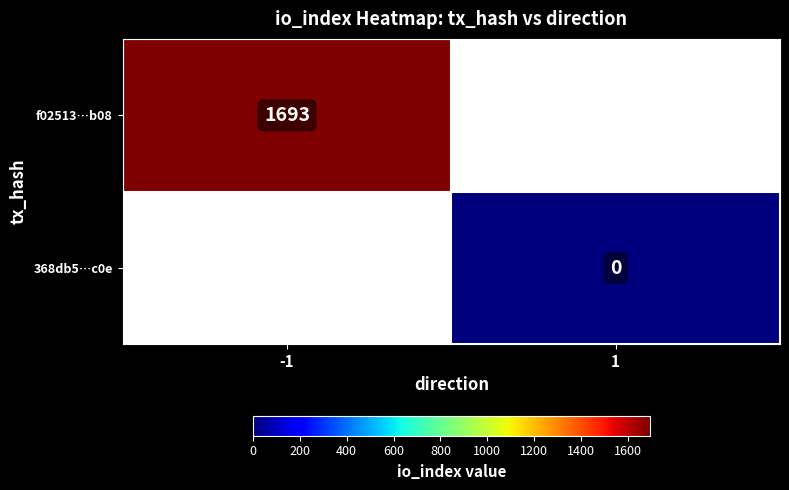

Is it true that f02513…b08 equals 596 at -1?

False